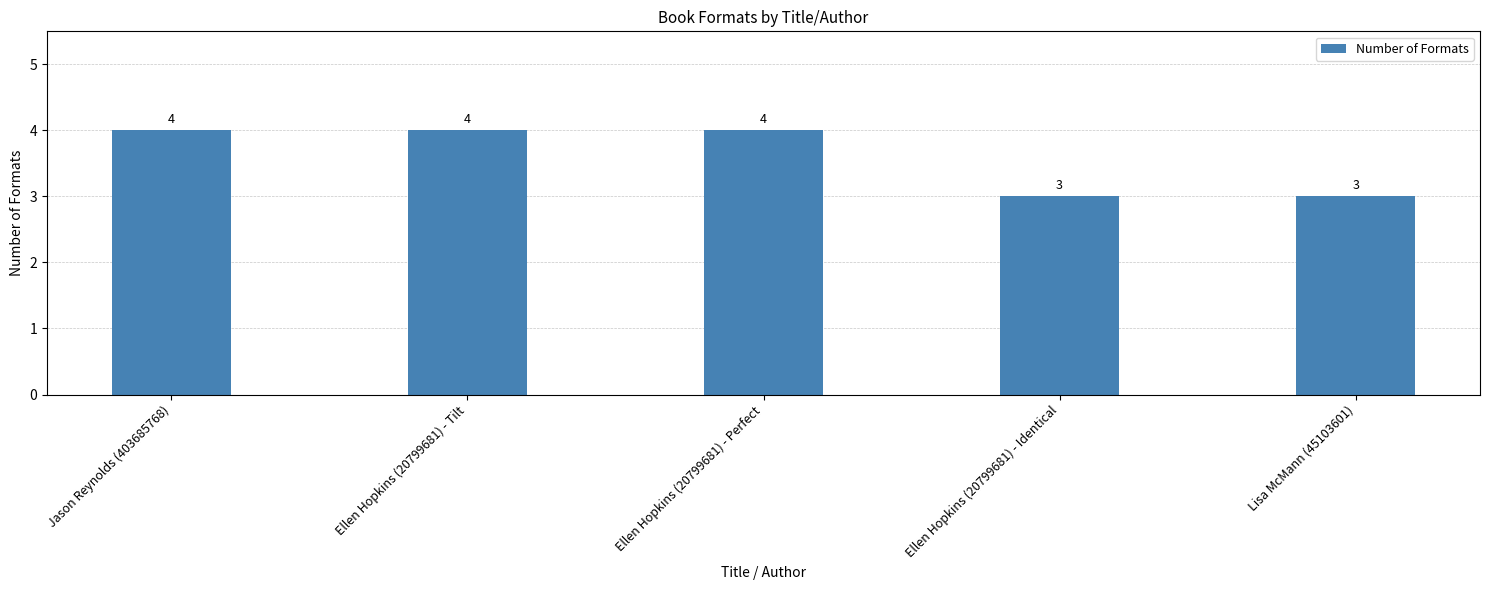

Read the value at Ellen Hopkins (20799681) - Perfect.

4